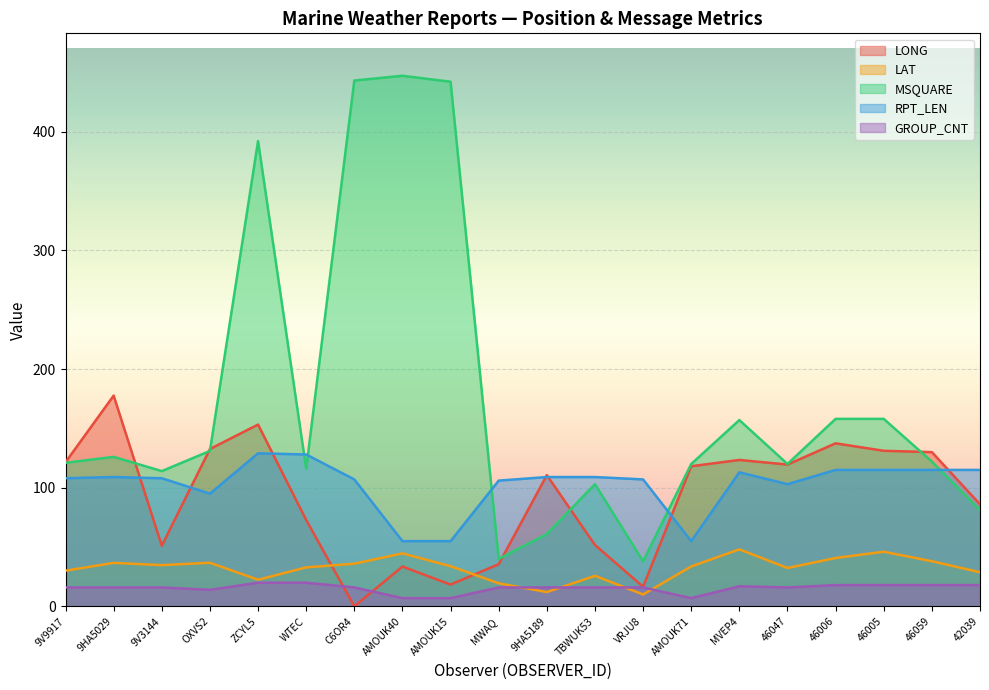

True or false: LONG and MSQUARE intersect in this chart.

True